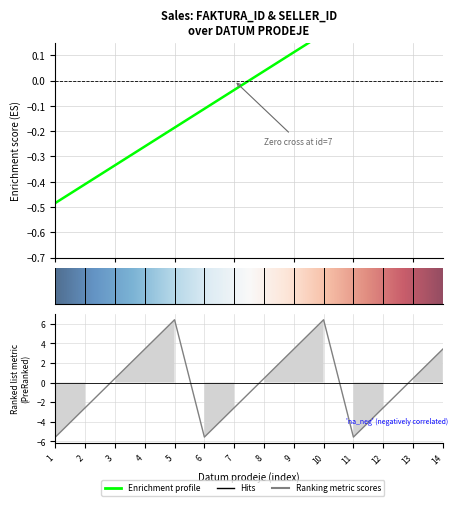

Does the chart display data point markers on the line(s)?

No